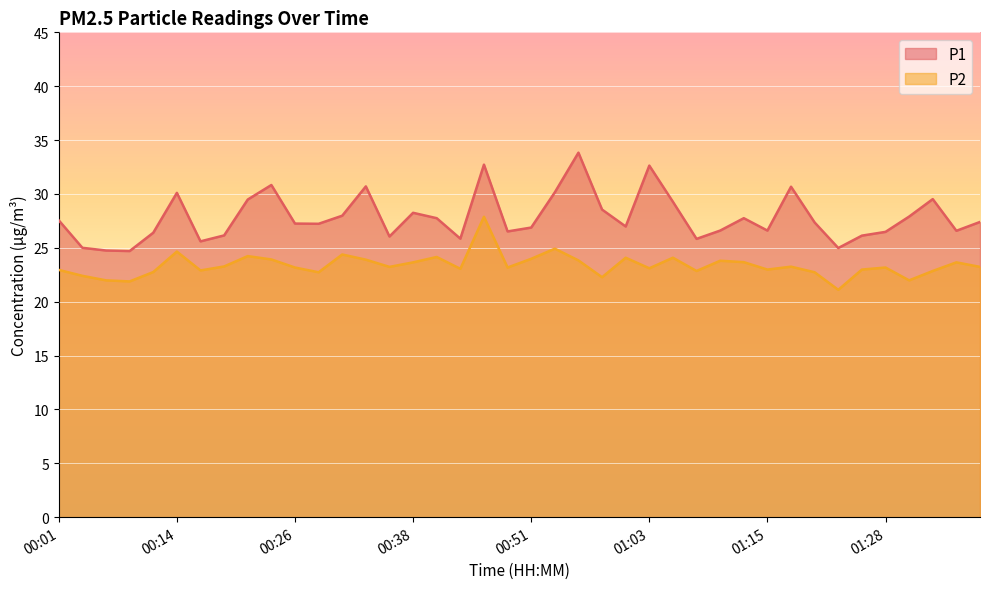

How many lines are shown in the chart?

2